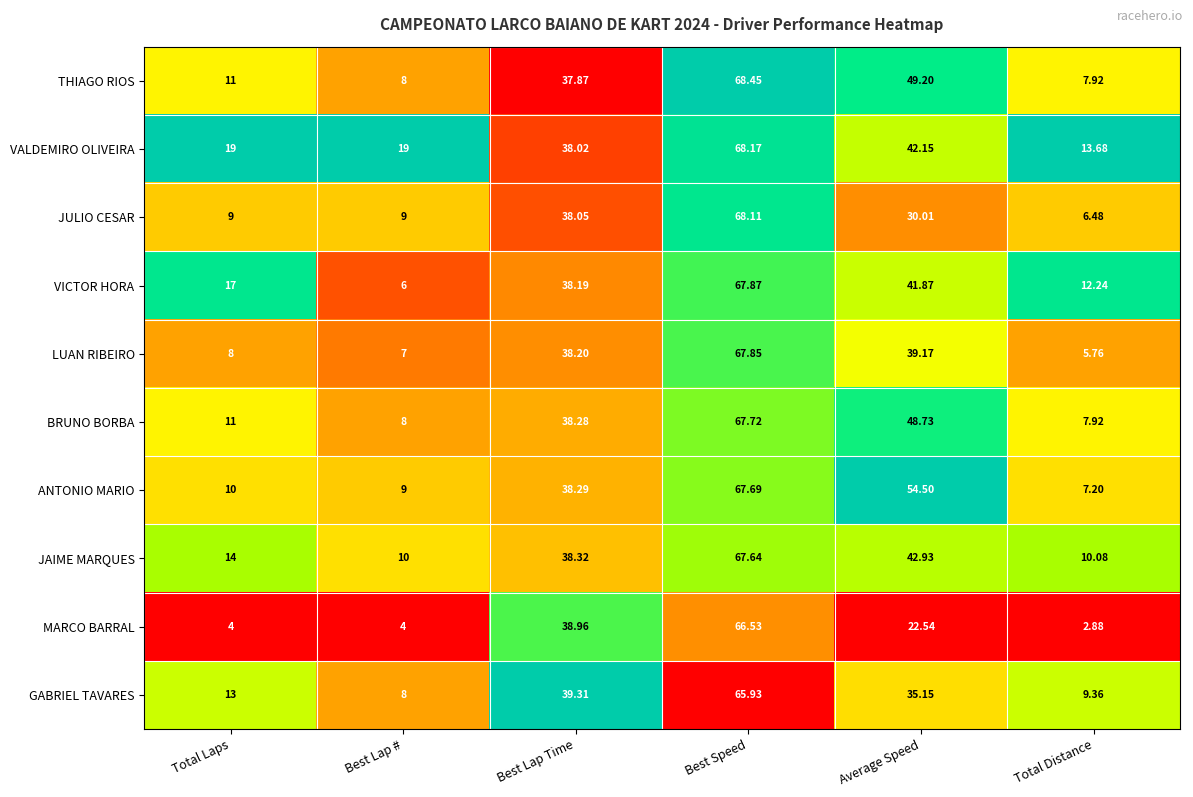

Rank the series by their maximum value, from highest to lowest.

THIAGO RIOS, VALDEMIRO OLIVEIRA, JULIO CESAR, VICTOR HORA, LUAN RIBEIRO, BRUNO BORBA, ANTONIO MARIO, JAIME MARQUES, MARCO BARRAL, GABRIEL TAVARES